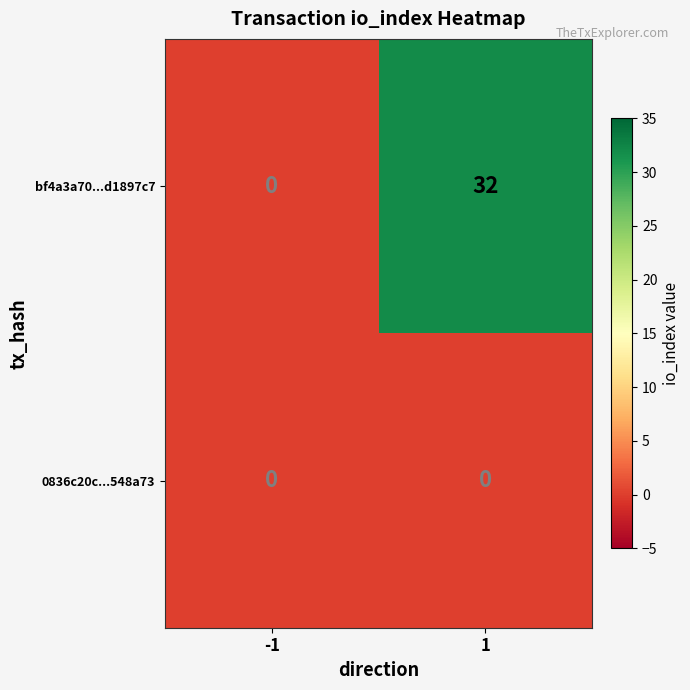

What value does the bf4a3a70...d1897c7 series have at 1, to the nearest 10?

30